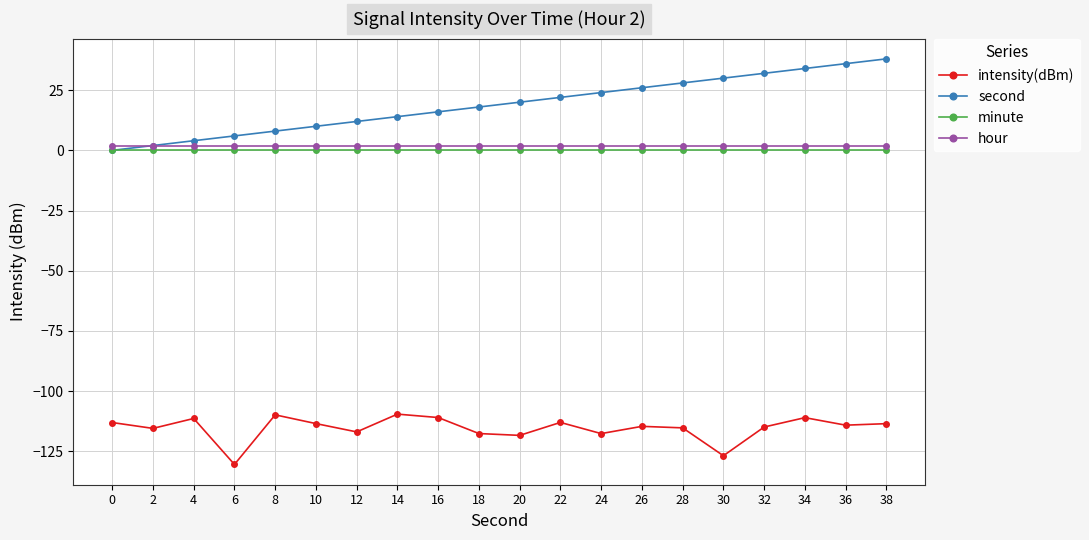

The value of intensity(dBm) at 38 is -113.5. True or false?

True